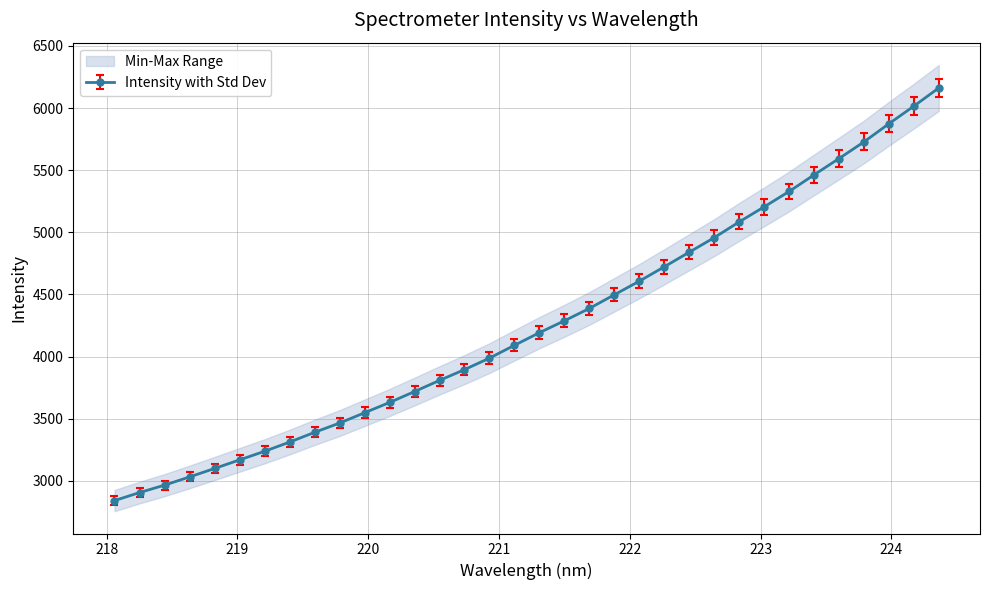

What is the value of the Intensity with Std Dev point at the 1st from the left?

2840.3